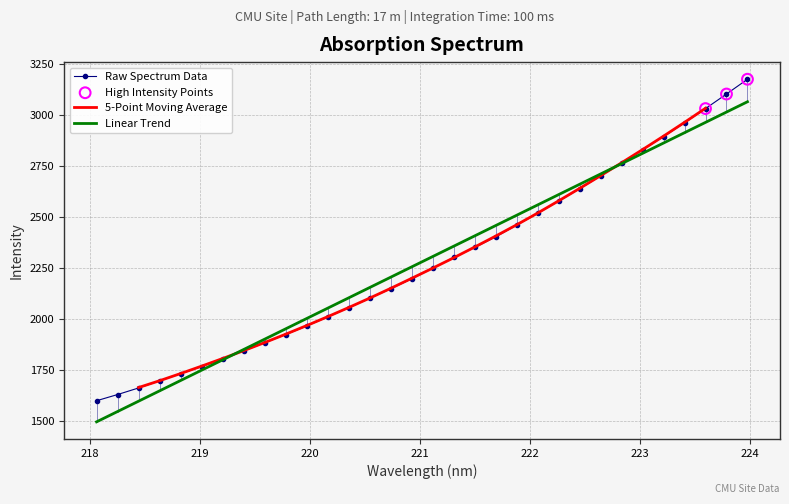

What is the change in value from 220.1623 to 220.5444?

+91.3